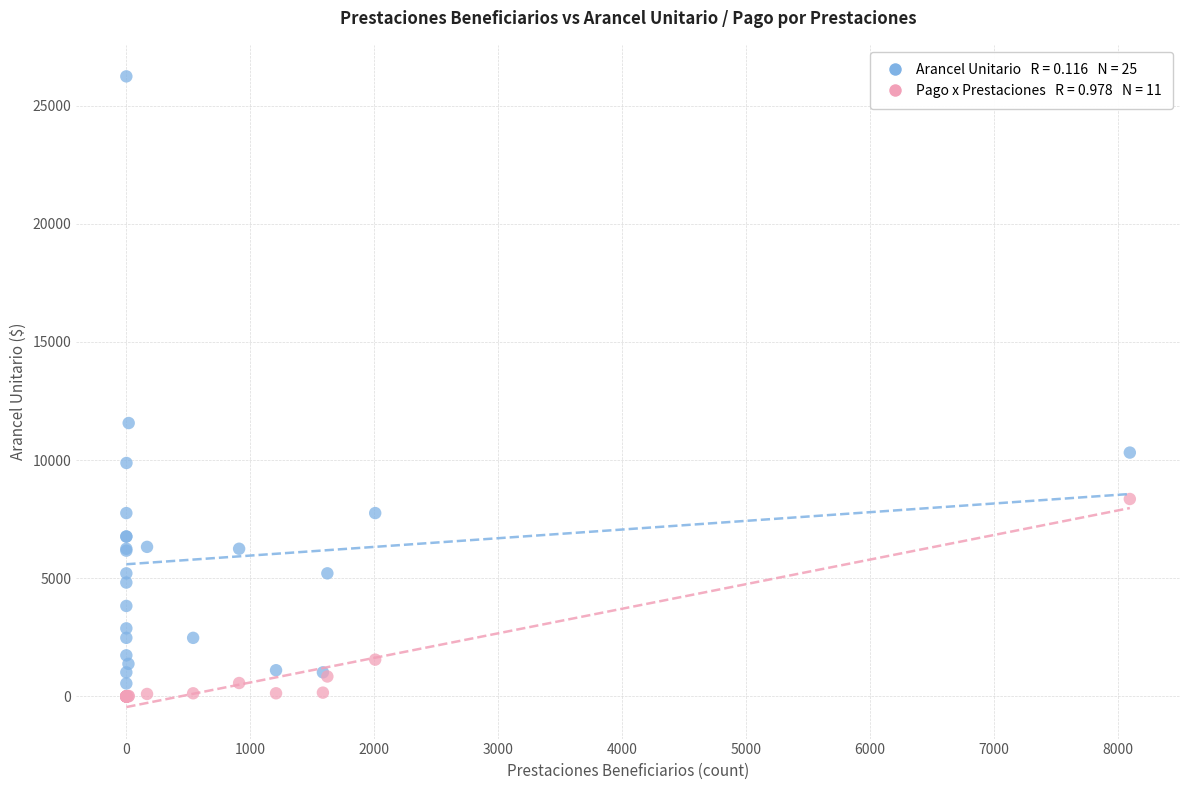

Across all series, what Y value is closest to 13120?

11570.0